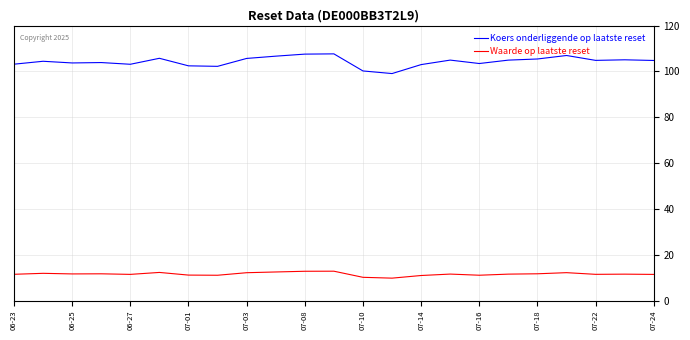

Rank the series by their average value, from highest to lowest.

Koers onderliggende op laatste reset, Waarde op laatste reset